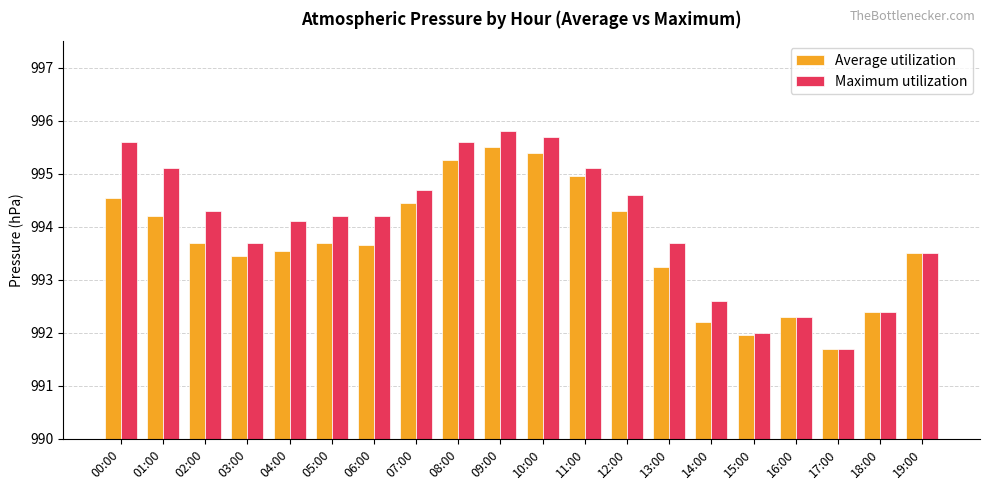

What is the sum of the Maximum utilization values at 11:00 and 06:00?

1989.3